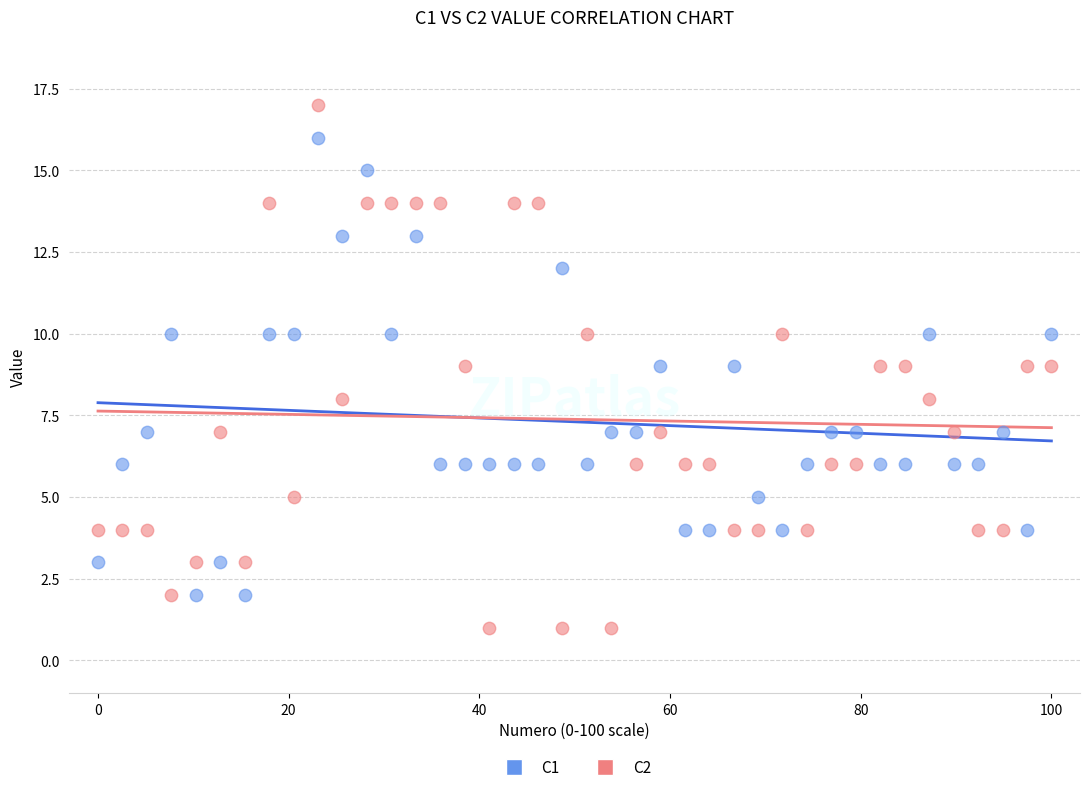

Across all data points, what is the range of Y values (max minus min)?

16